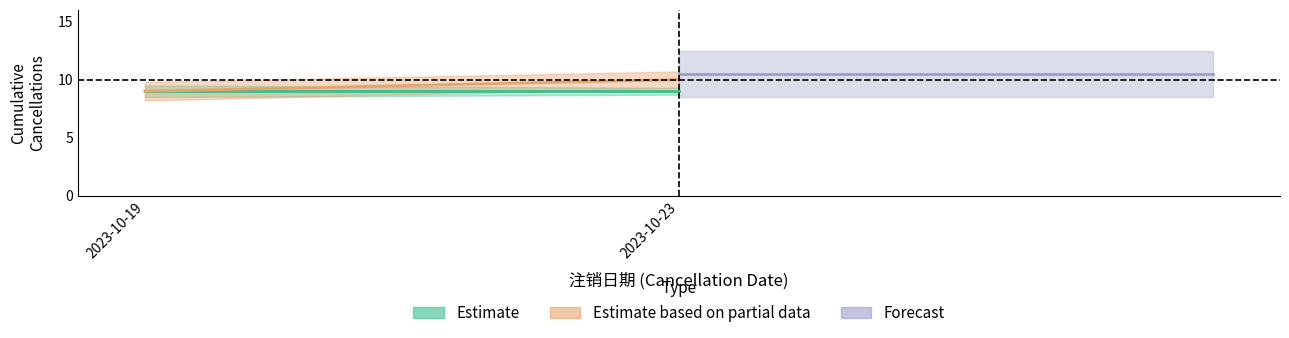

True or false: Estimate and Forecast intersect in this chart.

False